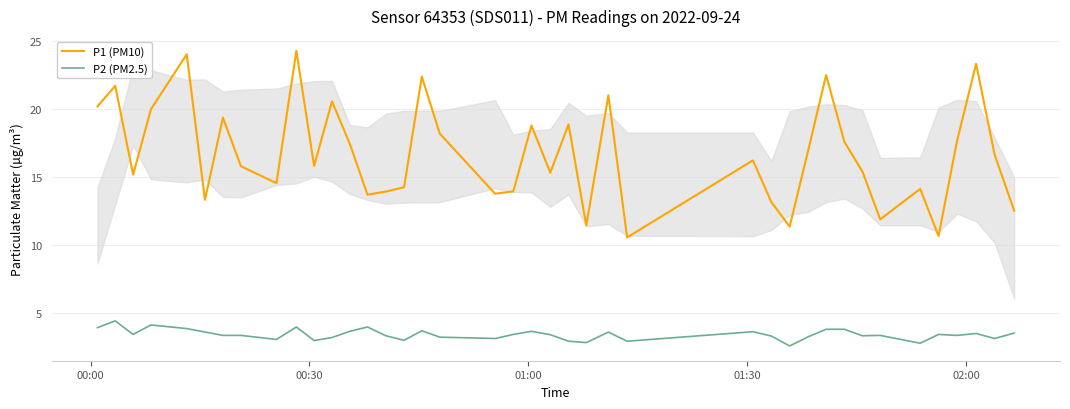

True or false: P2 (PM2.5) and P1 (PM10) cross at least once.

False